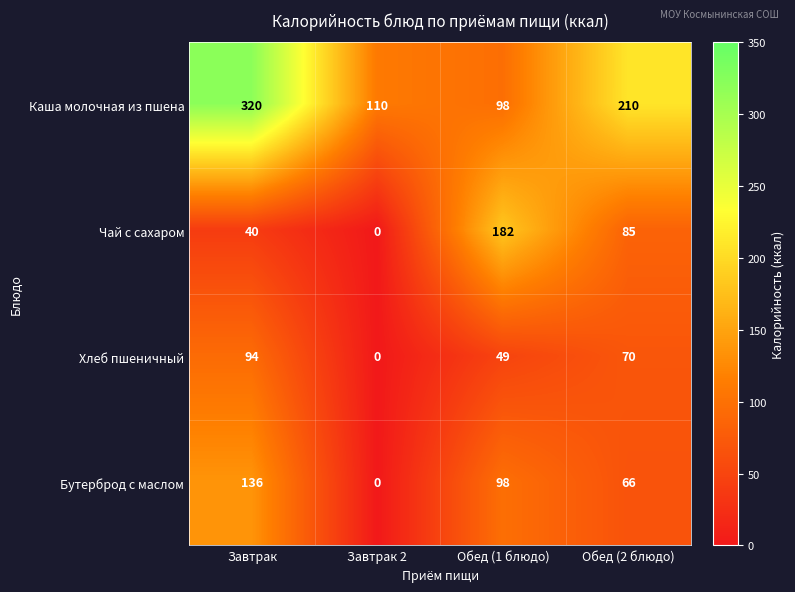

The Бутерброд с маслом series shows 36 at Обед (2 блюдо). True or false?

False